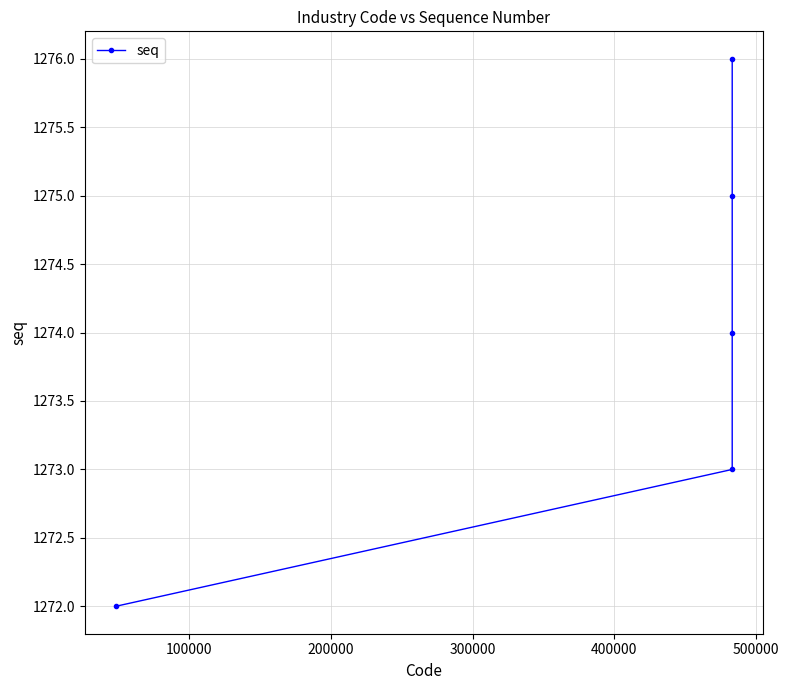

How many distinct data groups are displayed?

1